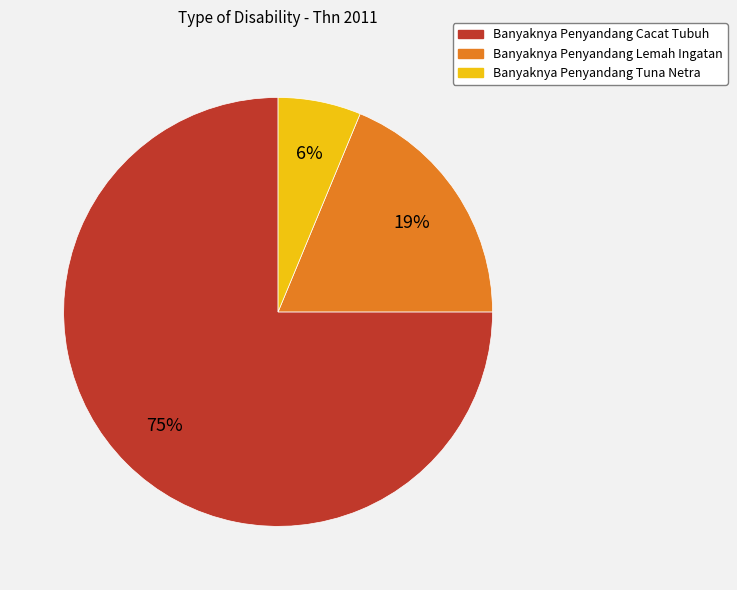

Which has a higher value, Banyaknya Penyandang Lemah Ingatan or Banyaknya Penyandang Tuna Netra?

Banyaknya Penyandang Lemah Ingatan